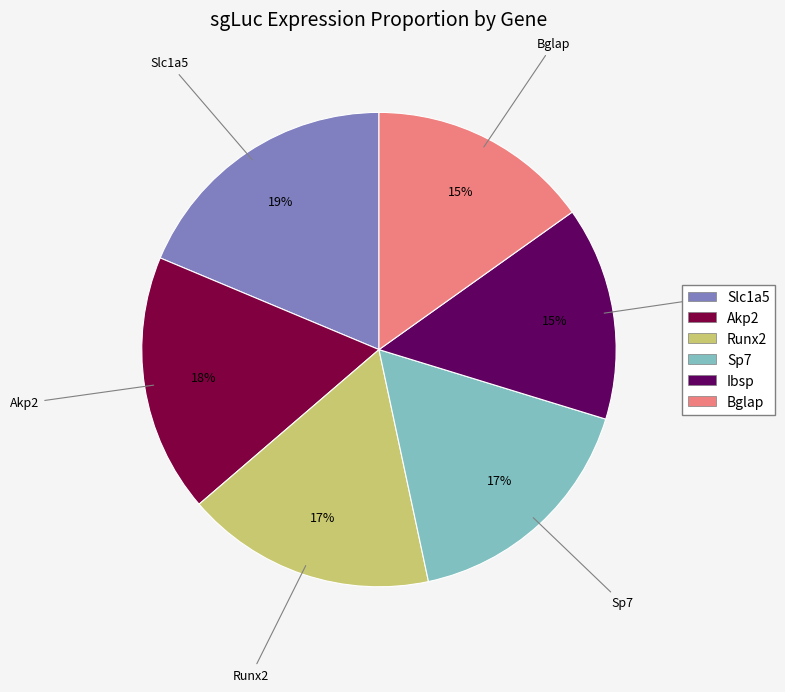

Is there any slice that represents more than half of the pie?

No